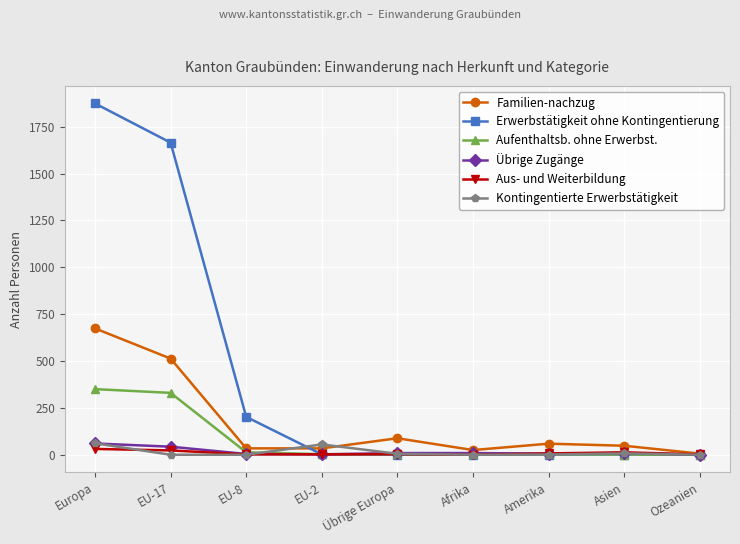

What is the maximum value for Familien-nachzug?

674